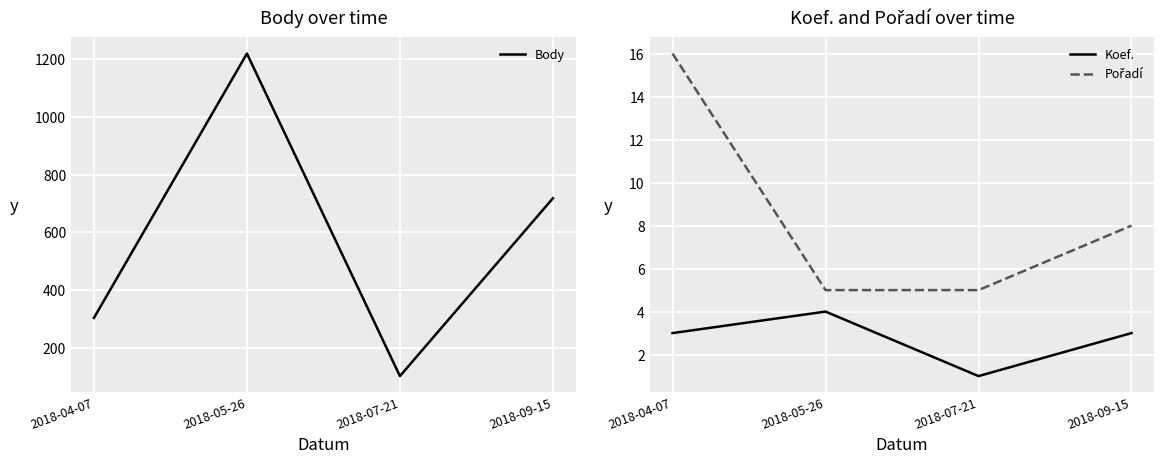

What position from the right is 2018-05-26?

3